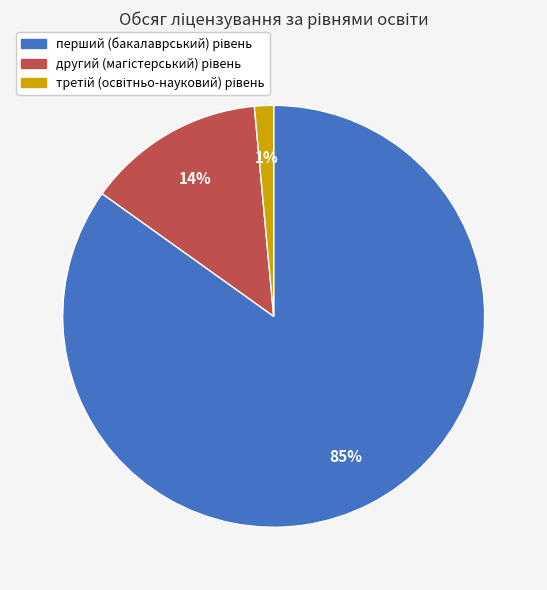

Count the number of slices in the pie.

3